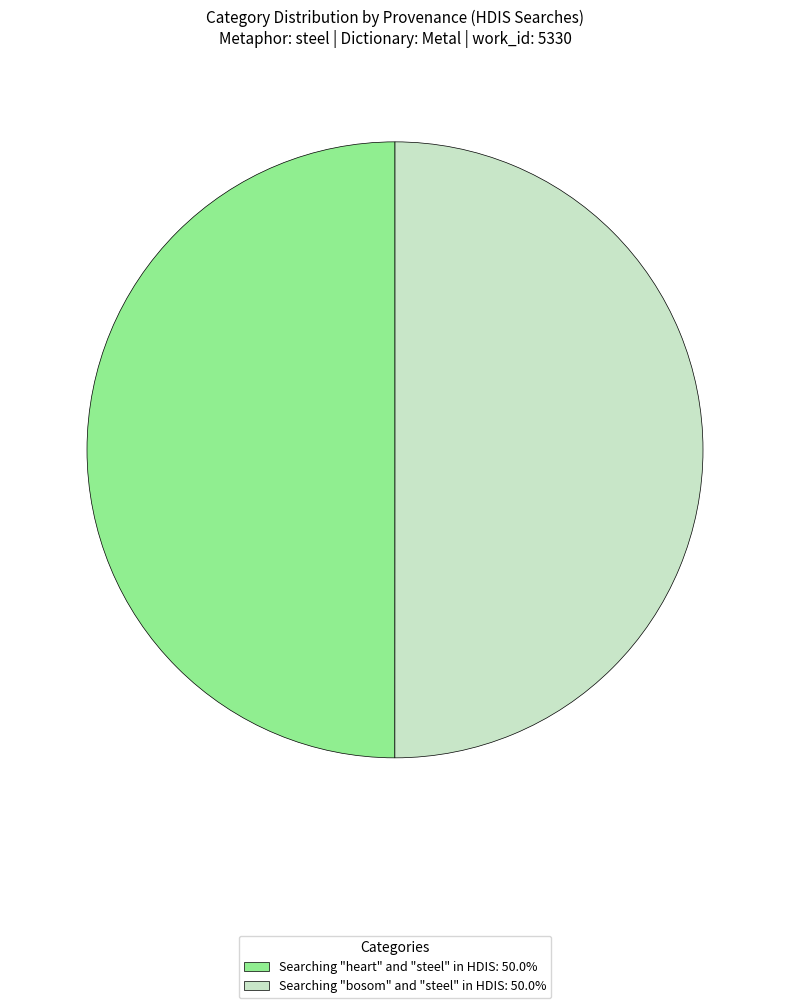

What is the ratio of the value at Searching "bosom" and "steel" in HDIS: 50.0% to the value at Searching "heart" and "steel" in HDIS: 50.0%?

1.0